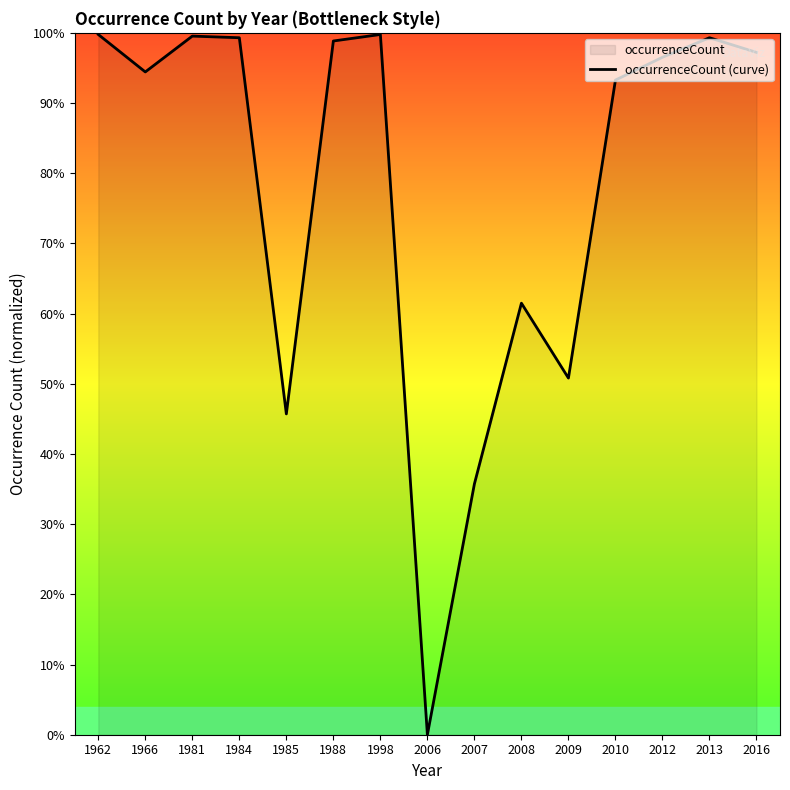

What is the difference between the maximum and minimum values?

473.0